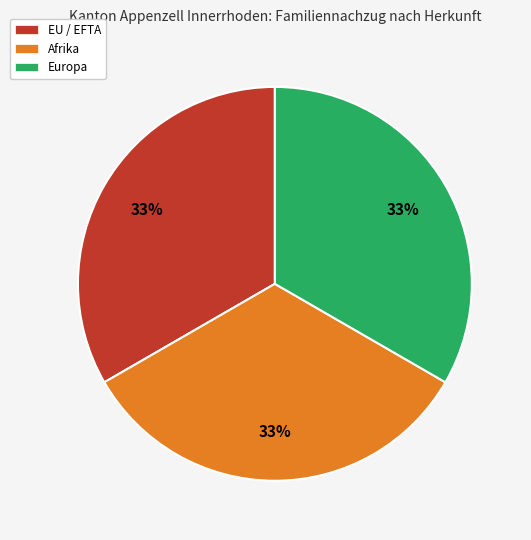

To the nearest percent, what is the average slice percentage?

33%